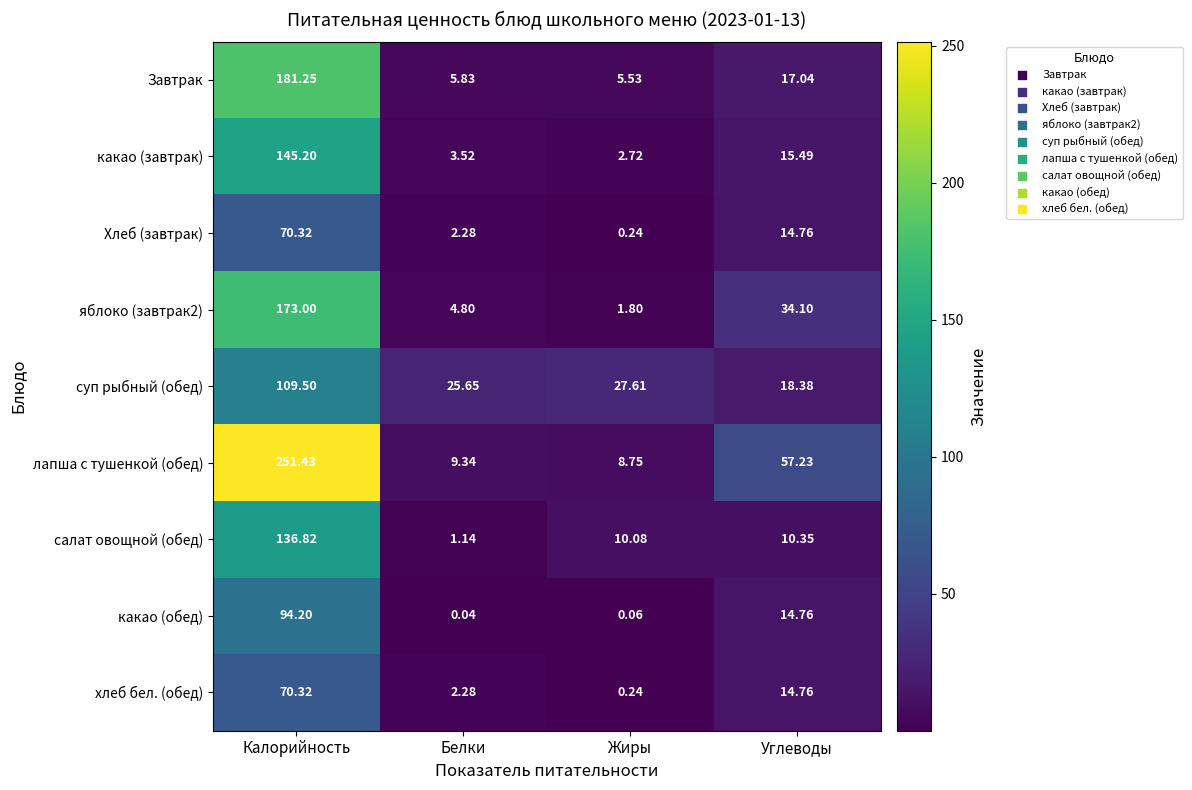

Where is салат овощной (обед) nearest to the value 68?

Углеводы